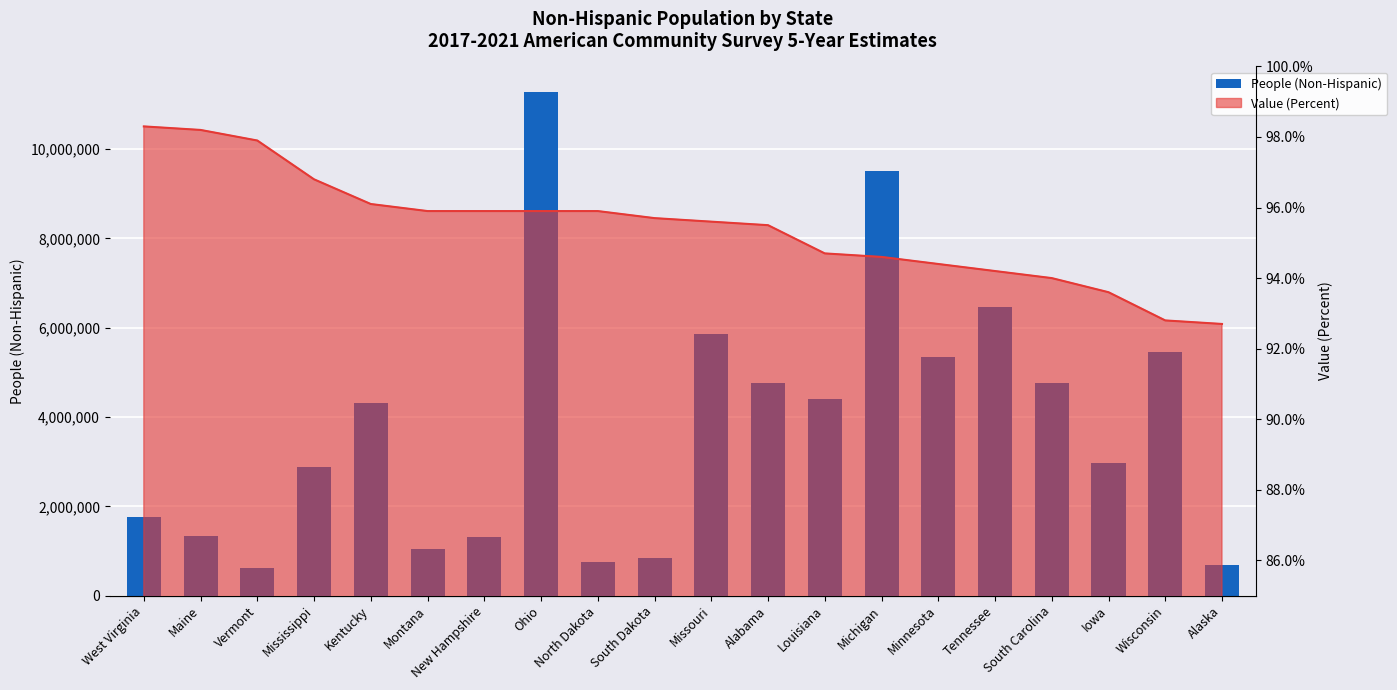

What is the difference between the values at Iowa and West Virginia?

1205189